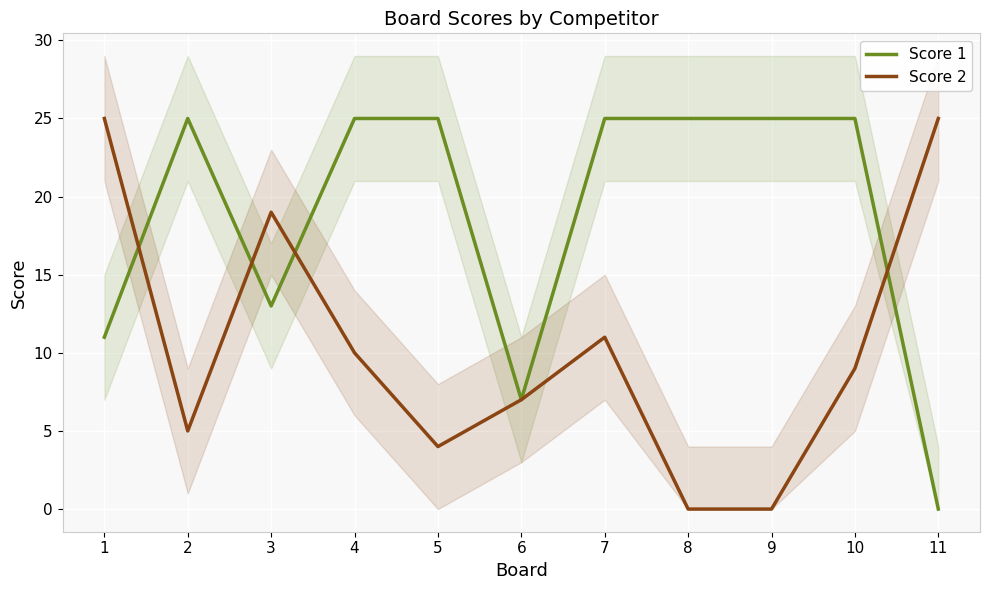

Is it true that Score 2 equals 10 at 4?

True